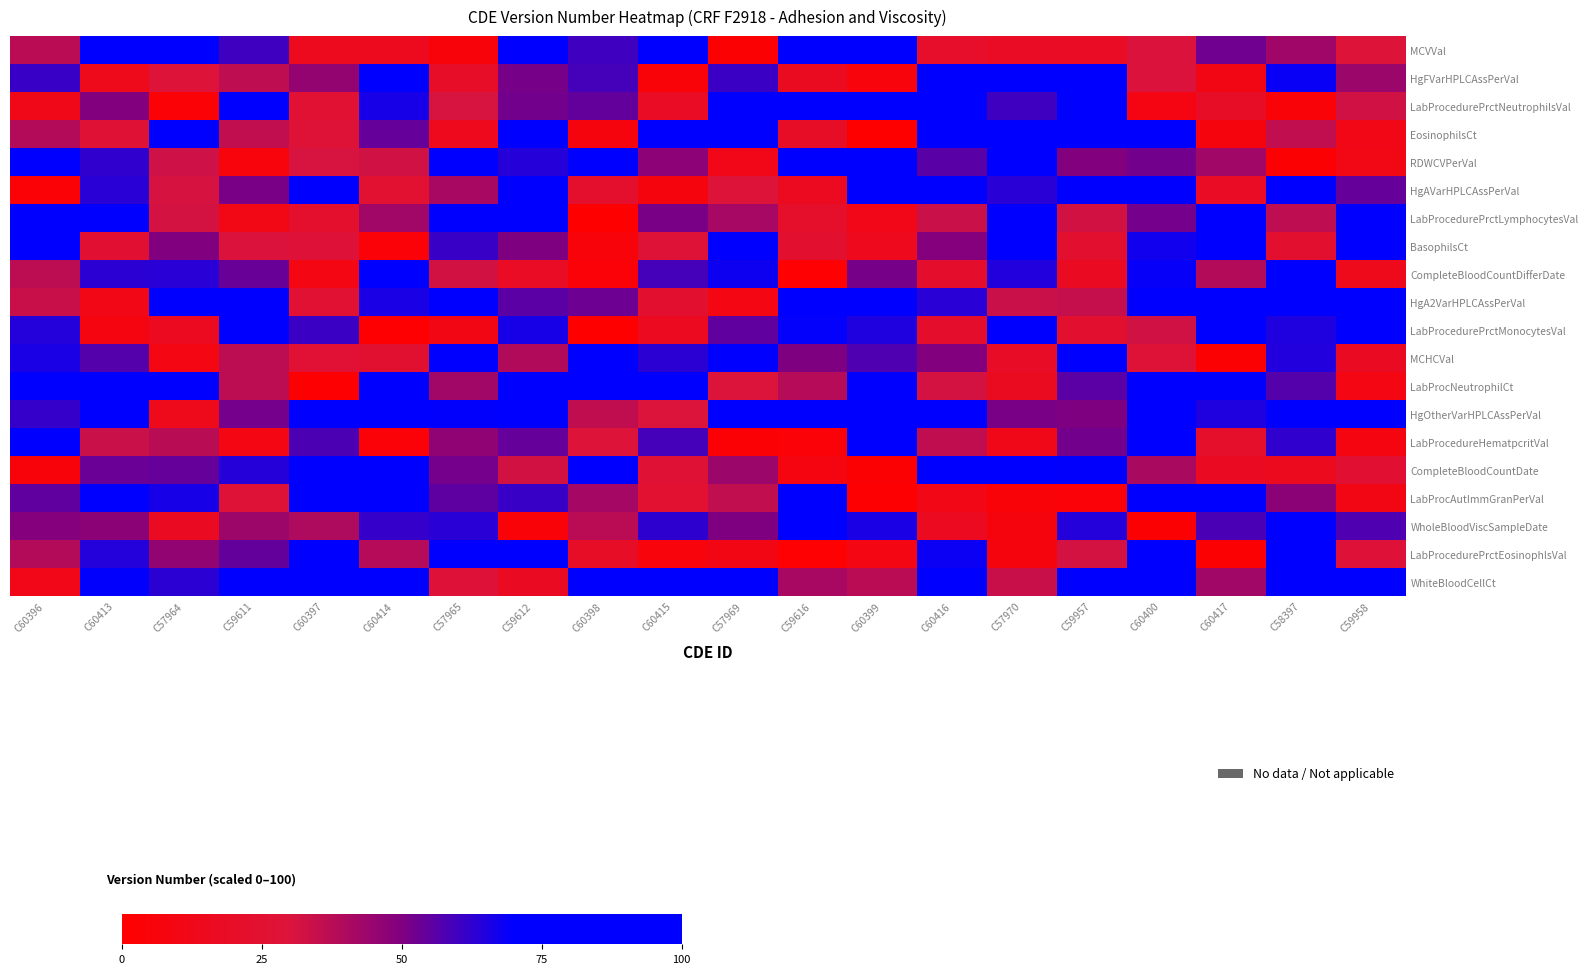

What is the total value across all series at C60397?

933.0